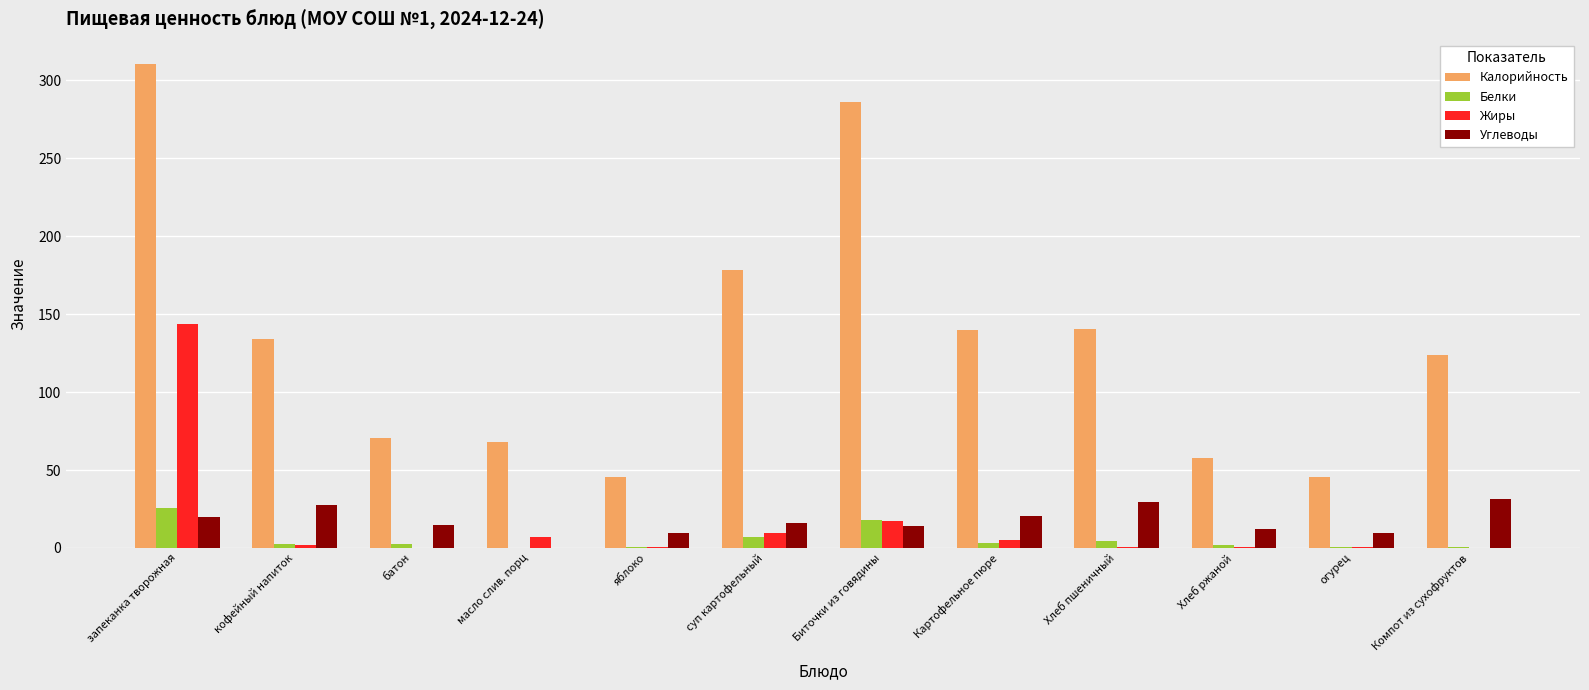

The Углеводы series shows 14.8 at батон. True or false?

True